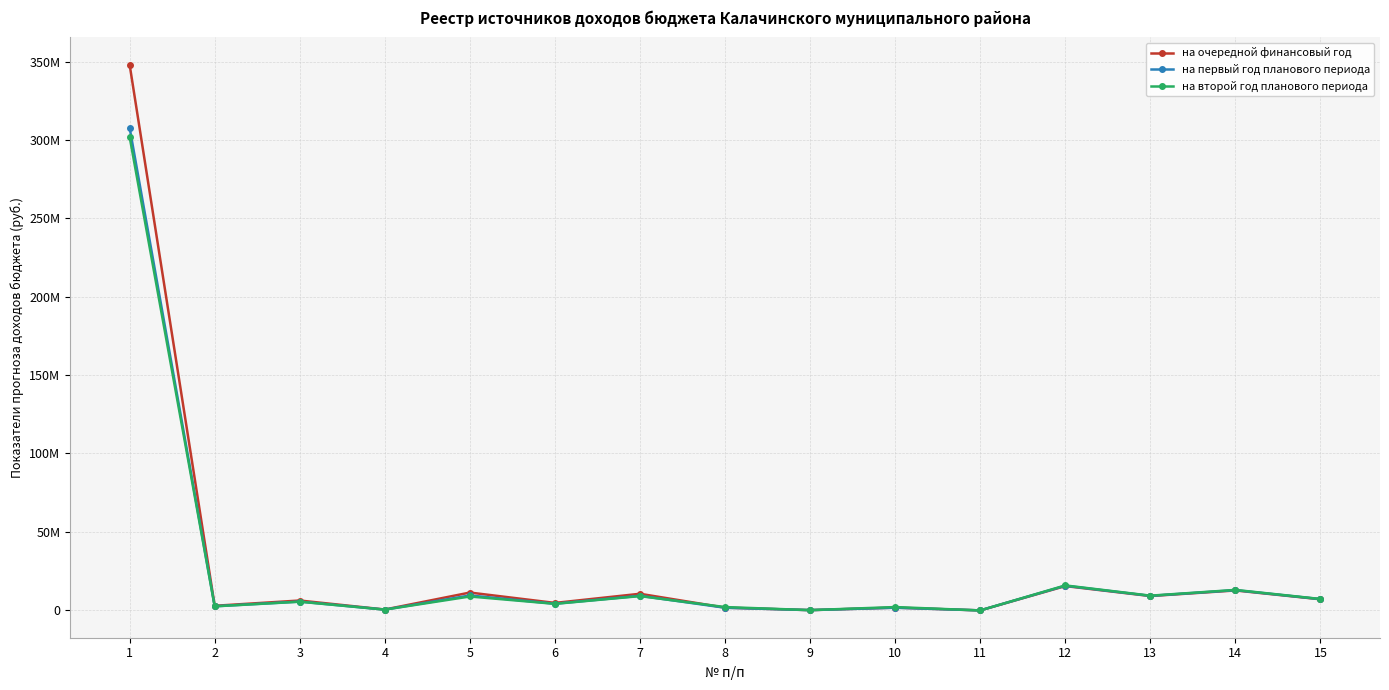

True or false: на второй год планового периода and на очередной финансовый год intersect in this chart.

True